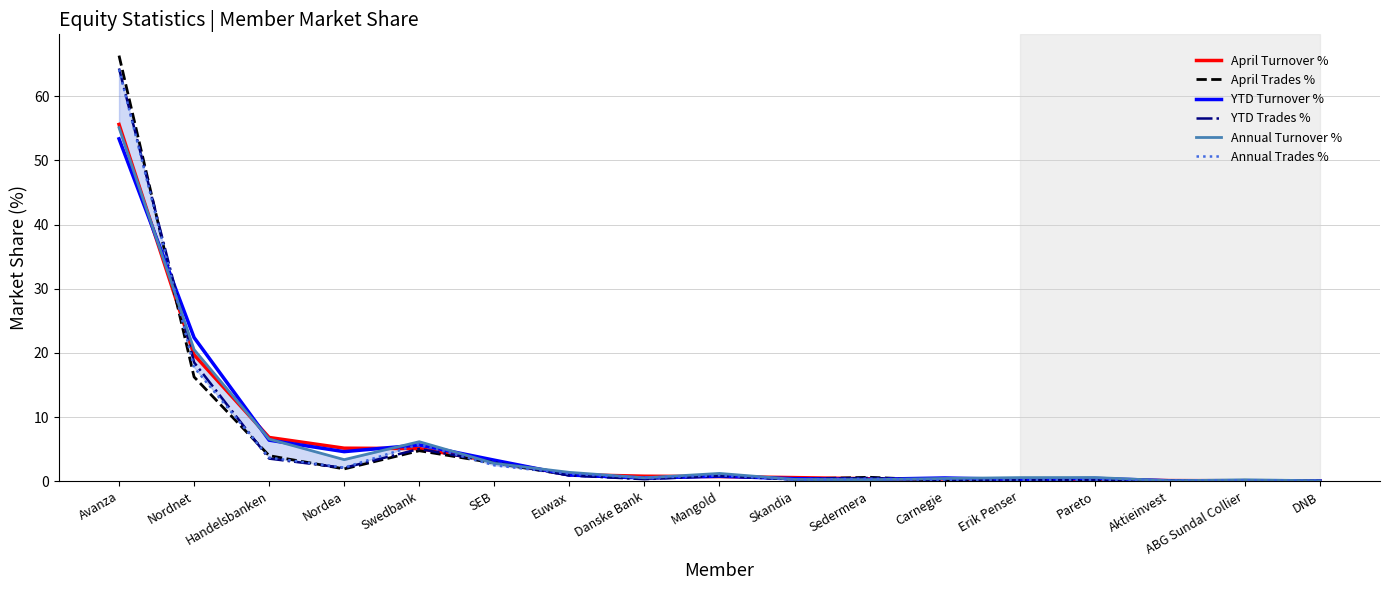

What is the sum of all YTD Trades % values?

100.0